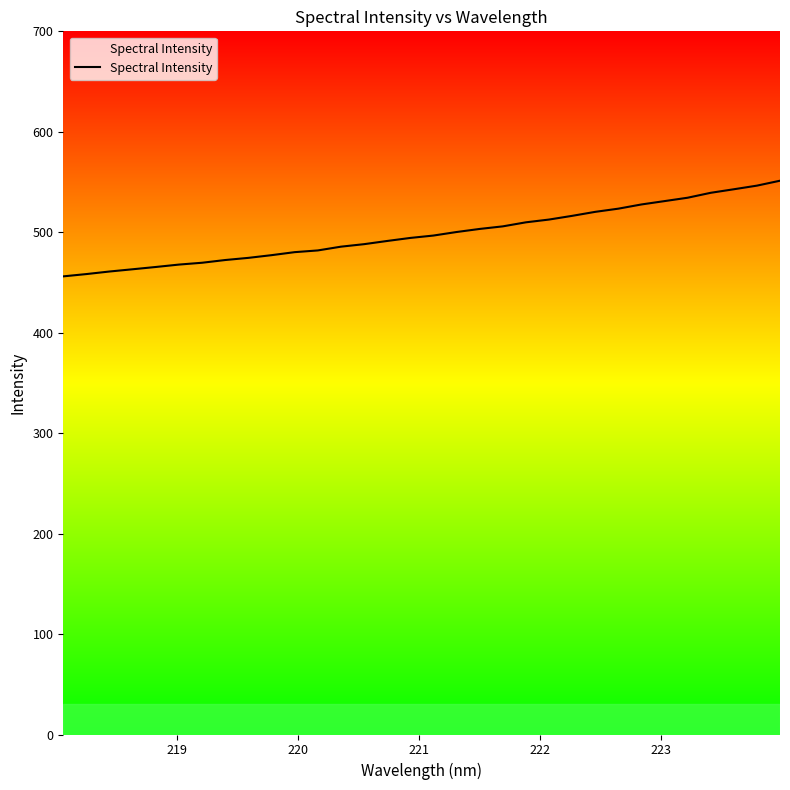

Count the number of data series in this chart.

1